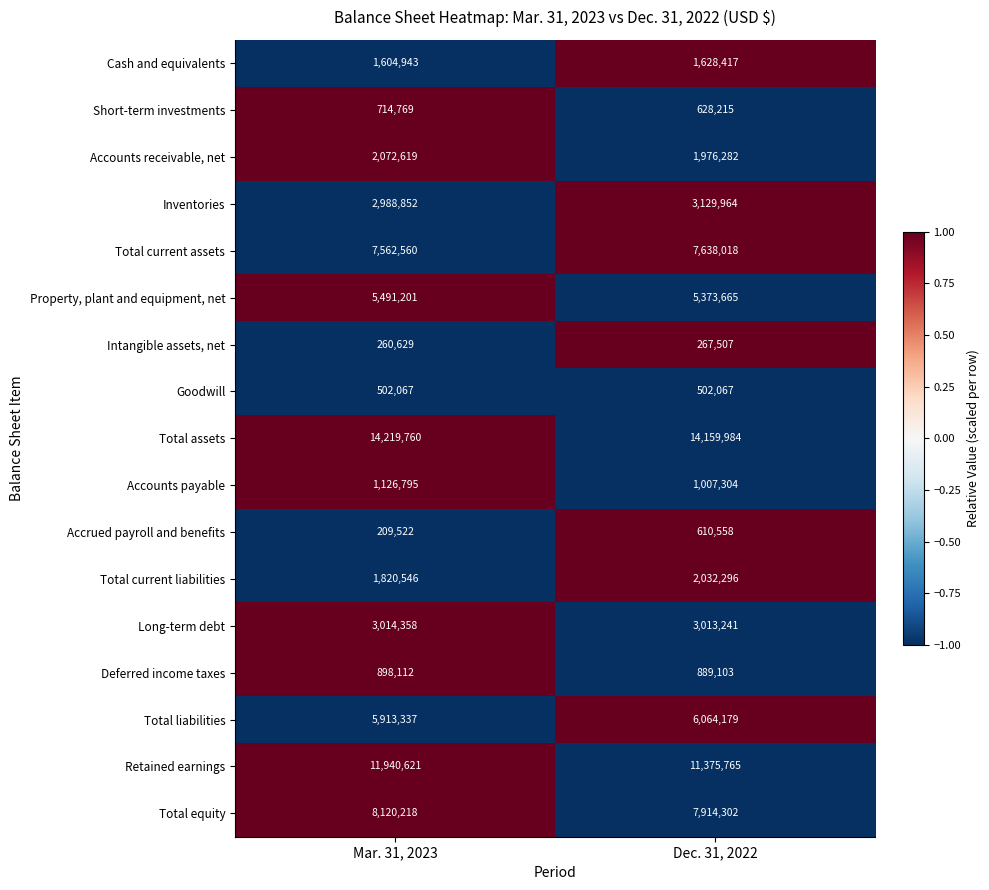

What is the maximum value shown in the chart?

14219760